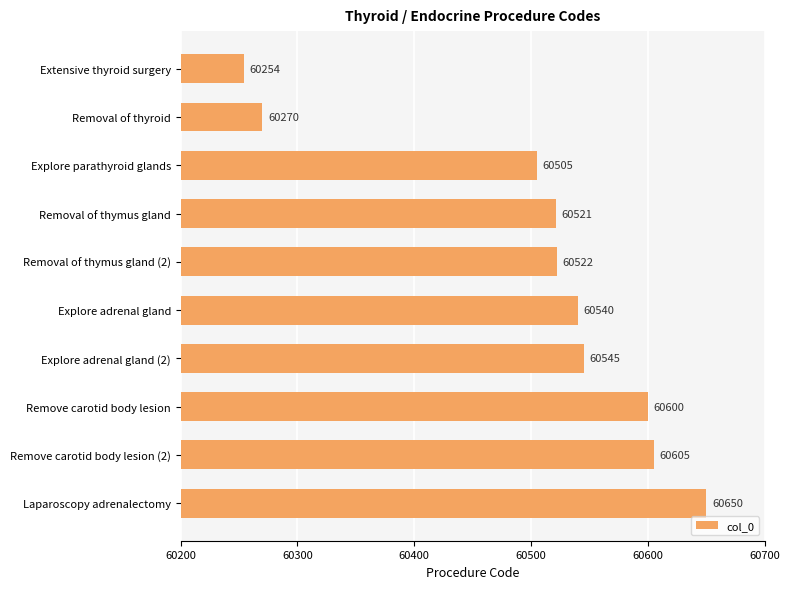

What is the difference between the second highest and second lowest values?

335